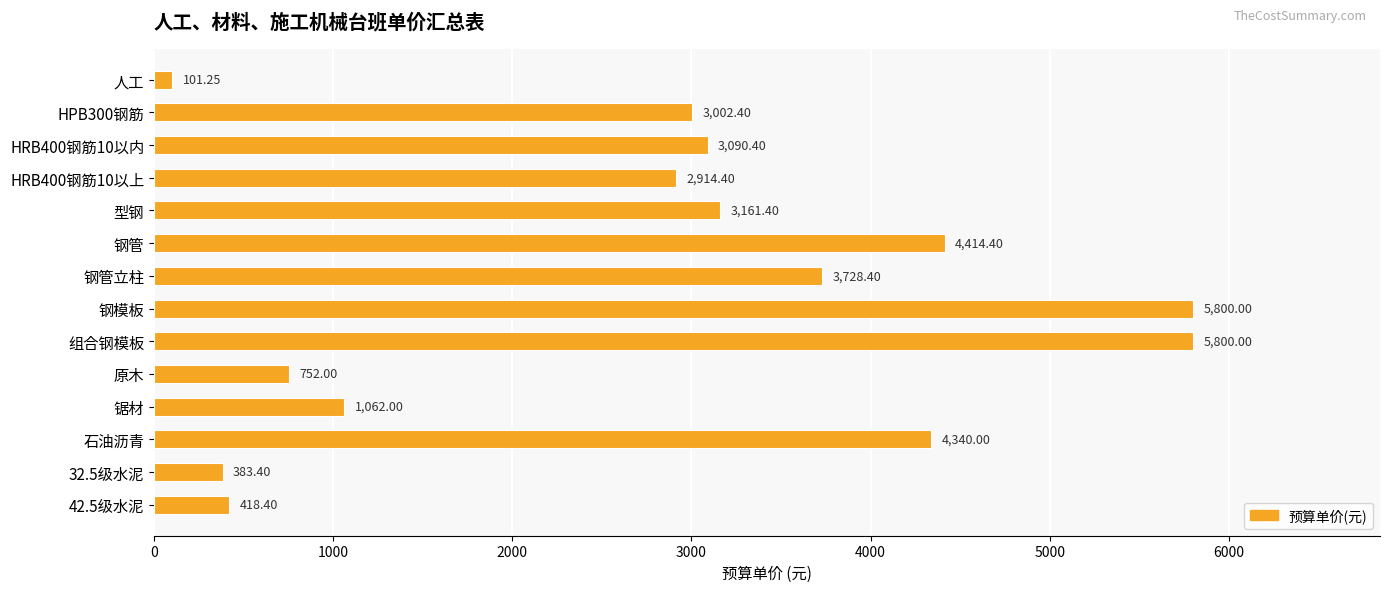

Which has a higher value, 32.5级水泥 or HRB400钢筋10以上?

HRB400钢筋10以上